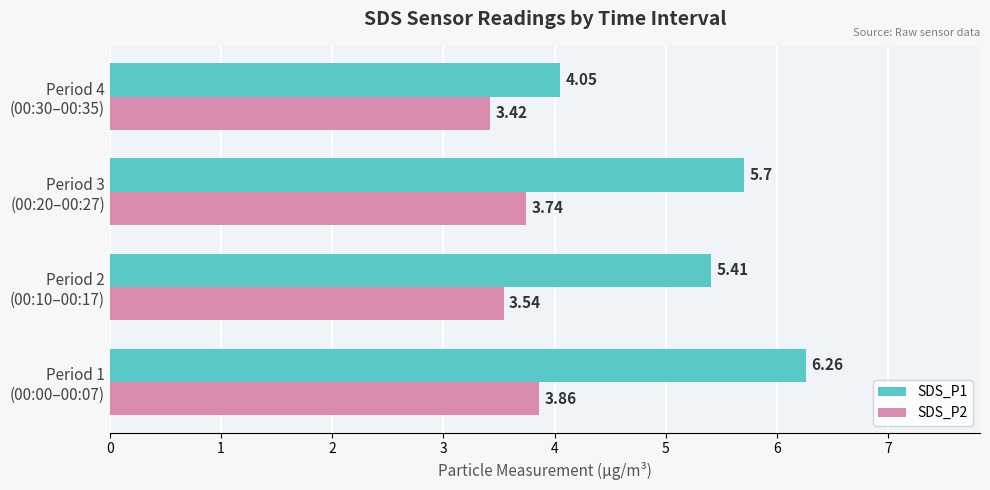

Which series has the largest total across all categories?

SDS_P1